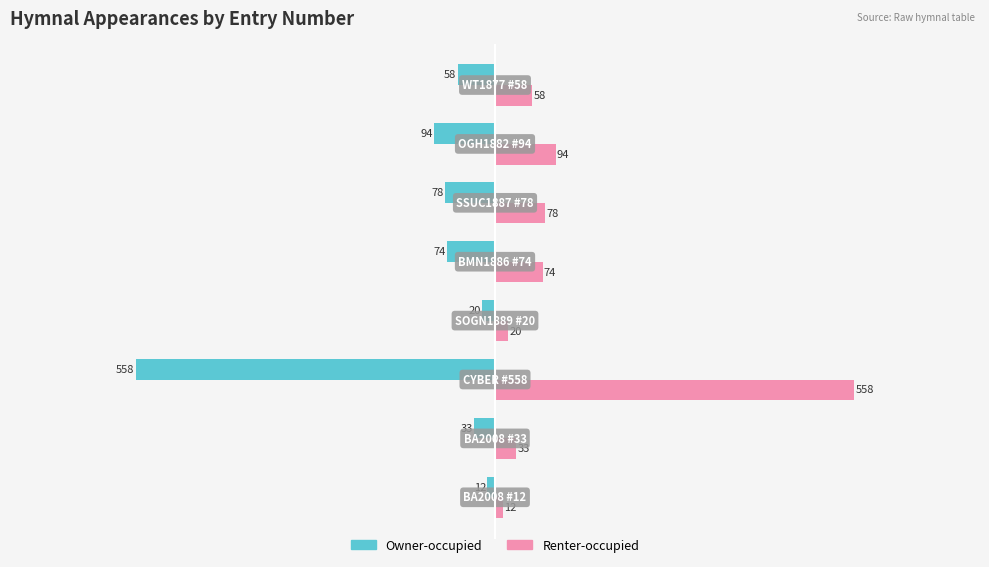

Rank the series by their average value, from lowest to highest.

Owner-occupied, Renter-occupied